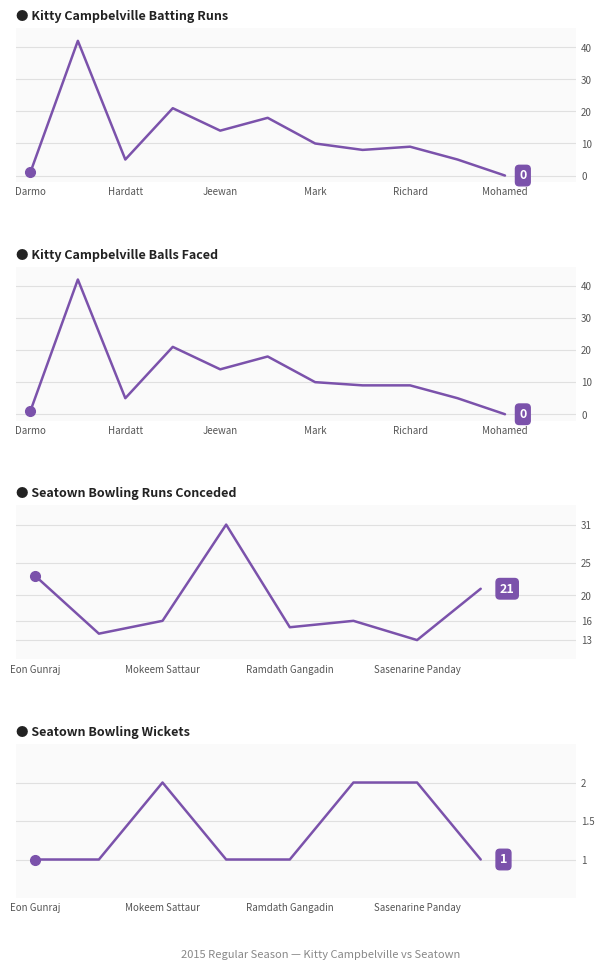

At how many categories does at least one series exceed 6?

7